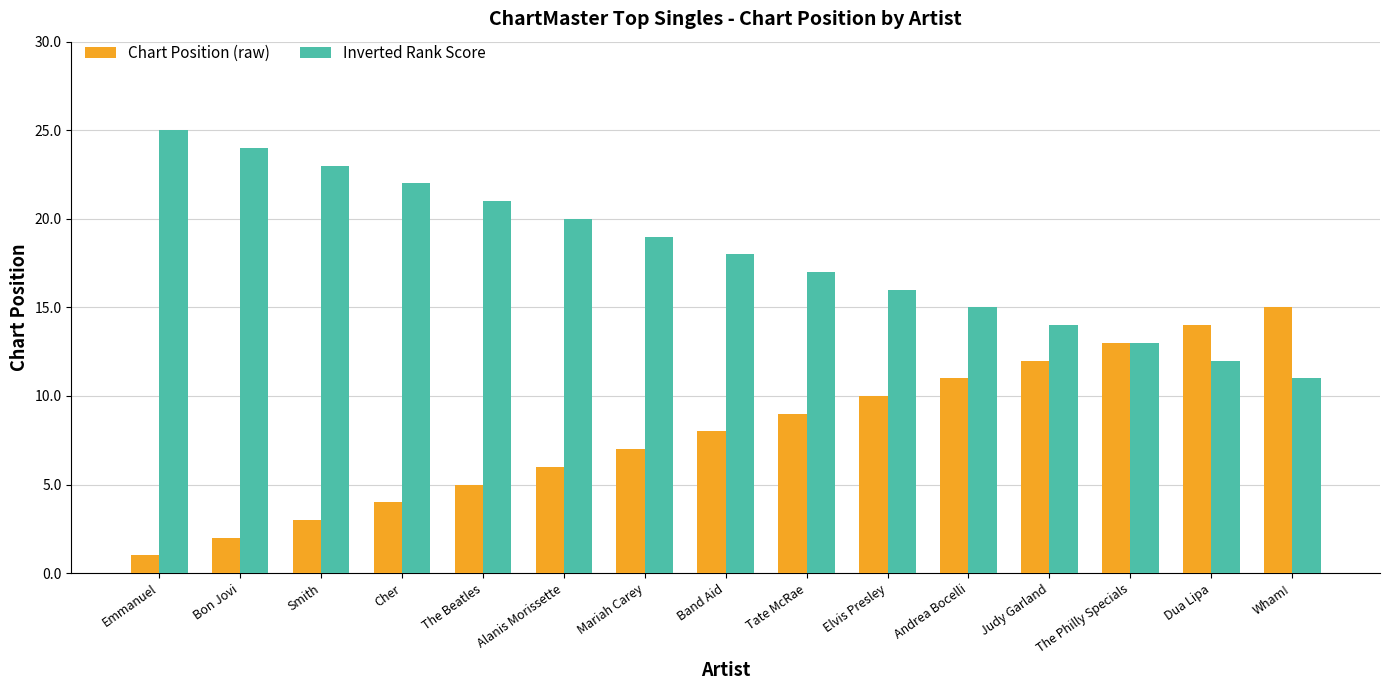

List the series in order of their overall mean, lowest first.

Chart Position (raw), Inverted Rank Score